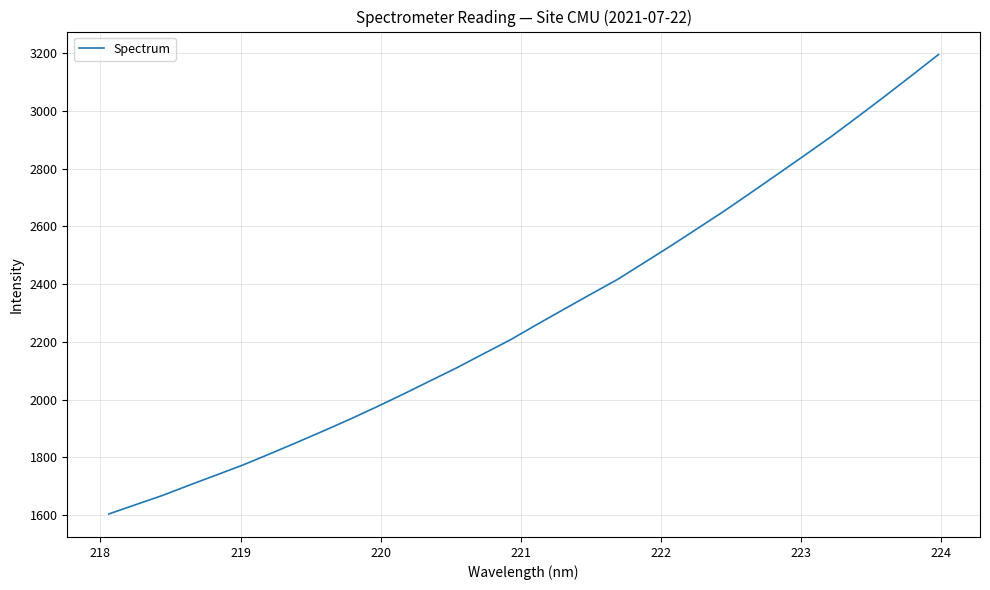

What is the difference between the maximum and minimum values?

1592.0